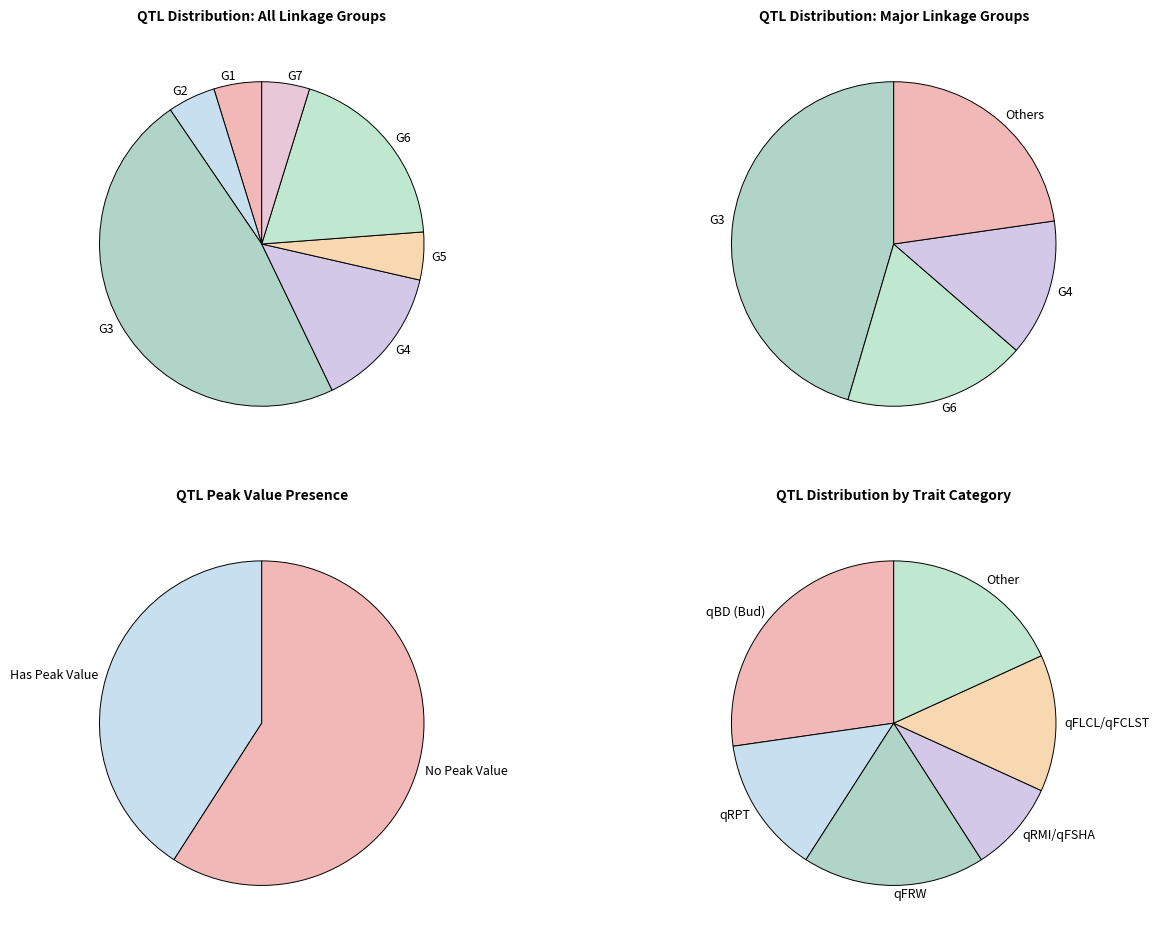

Is it true that G5 is 5% of the pie?

True